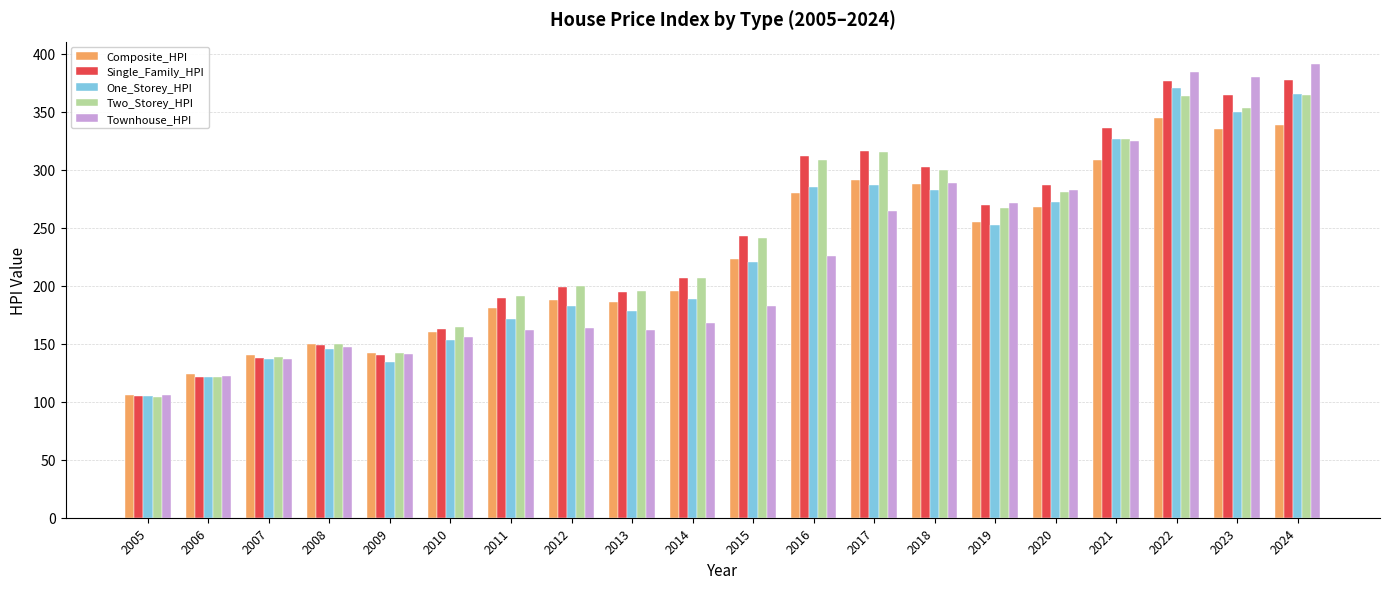

Which category has the highest value in the Townhouse_HPI series?

2024